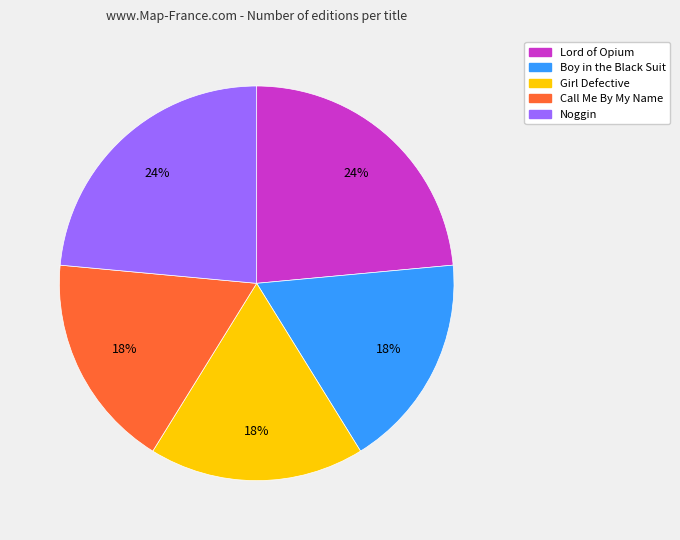

Combined, do Girl Defective and Boy in the Black Suit account for over 50%?

No